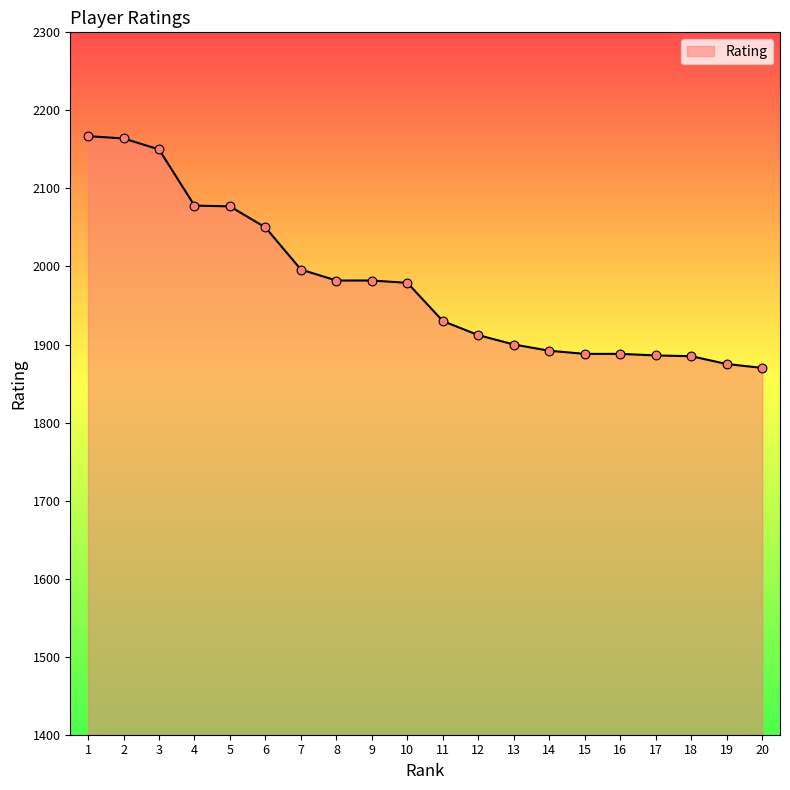

Which has a higher value, 13 or 9?

9